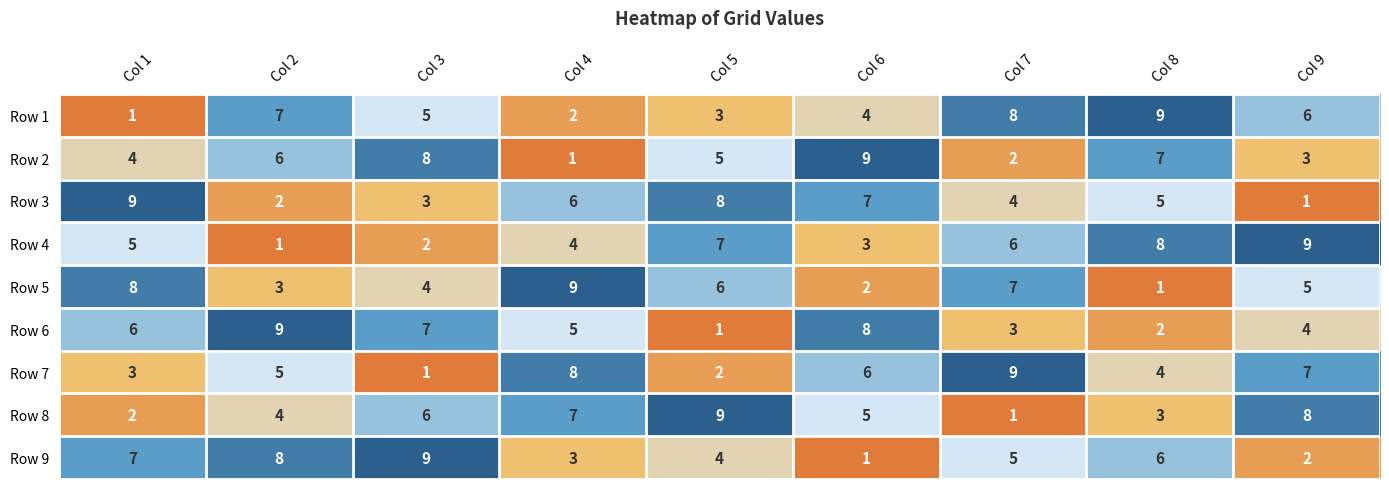

Count the number of categories in the chart.

9